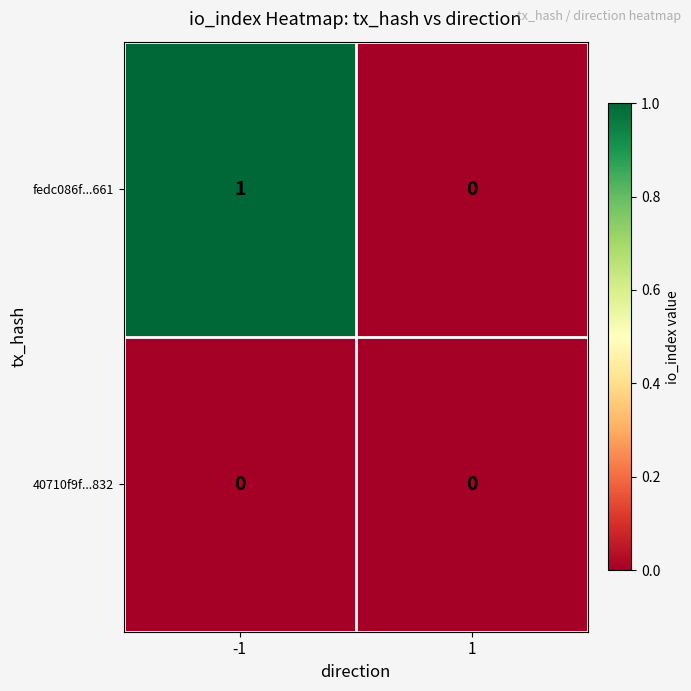

Rank the series at -1 from lowest to highest value.

40710f9f...832, fedc086f...661